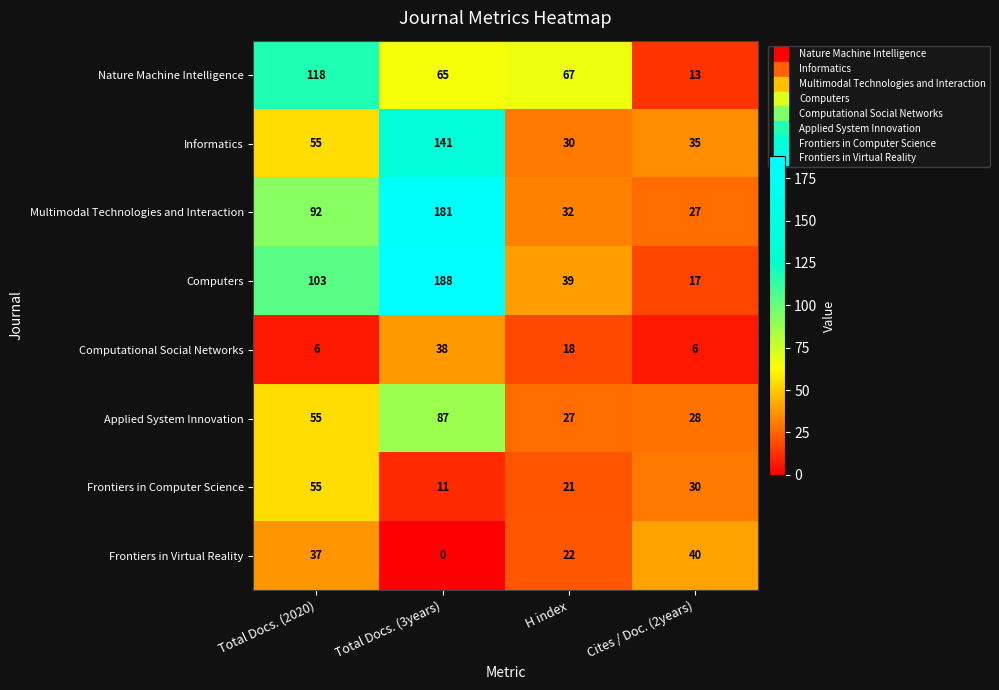

Which series has the largest range (max minus min)?

Computers